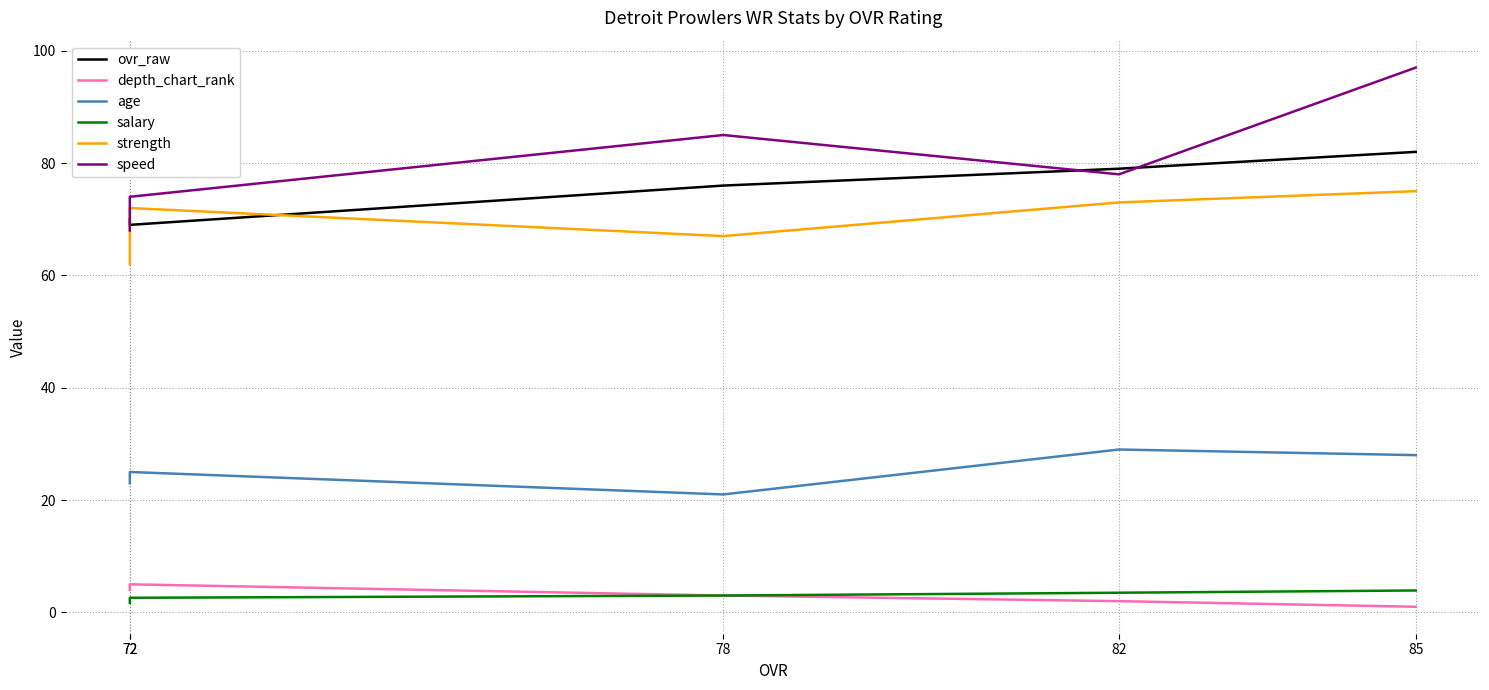

Rank the series by their maximum value, from lowest to highest.

salary, depth_chart_rank, age, strength, ovr_raw, speed